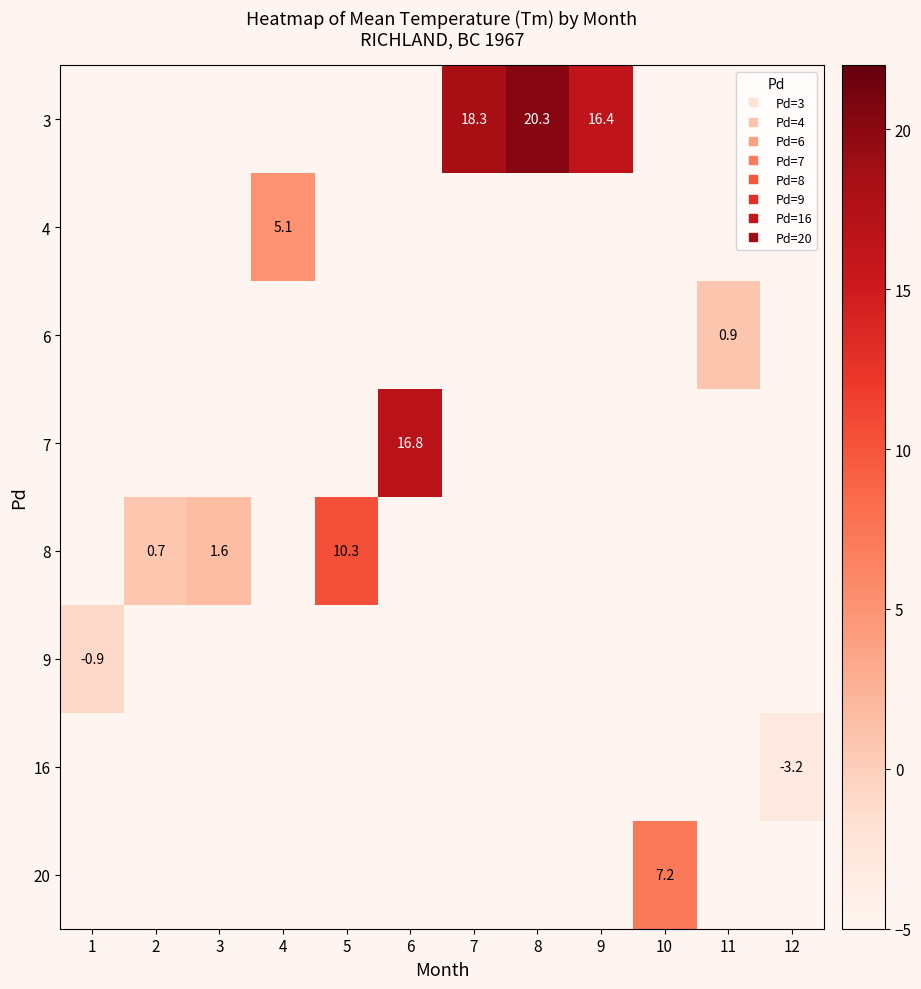

Count the number of categories in the chart.

12